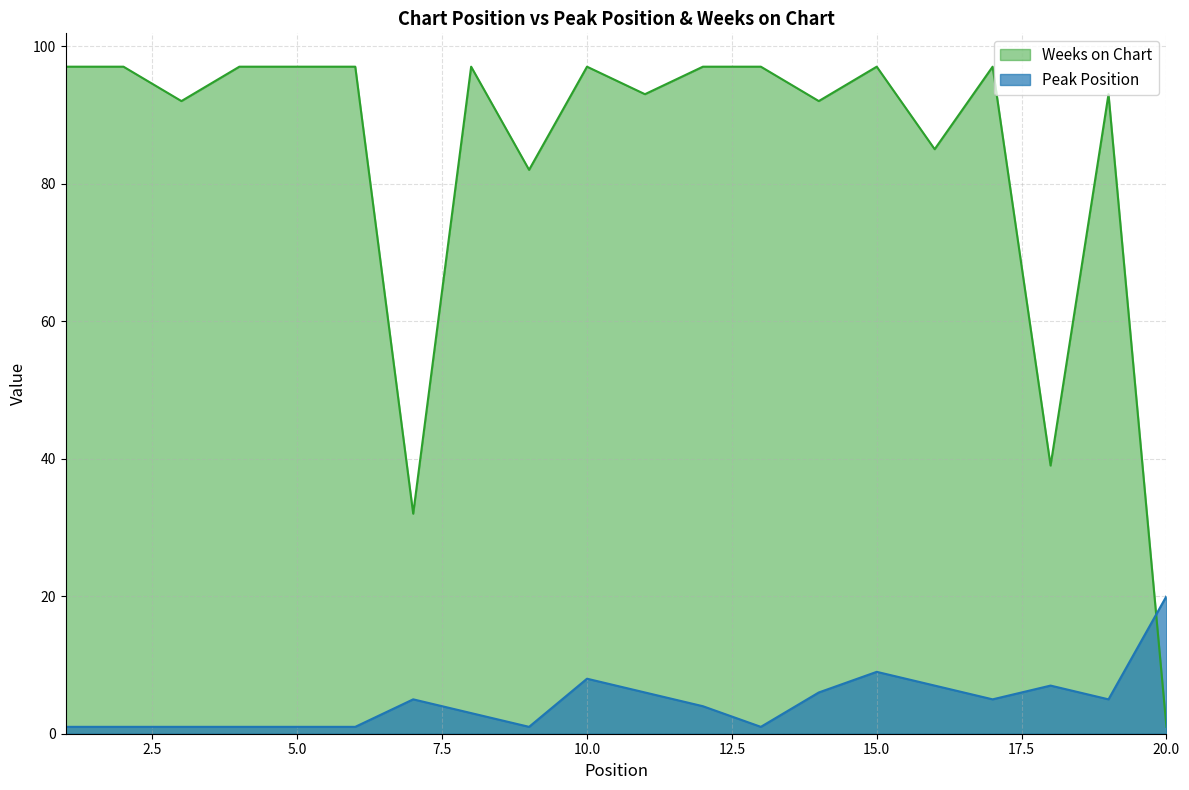

Between which two adjacent categories do Peak Position and Weeks on Chart first intersect?

19 and 20